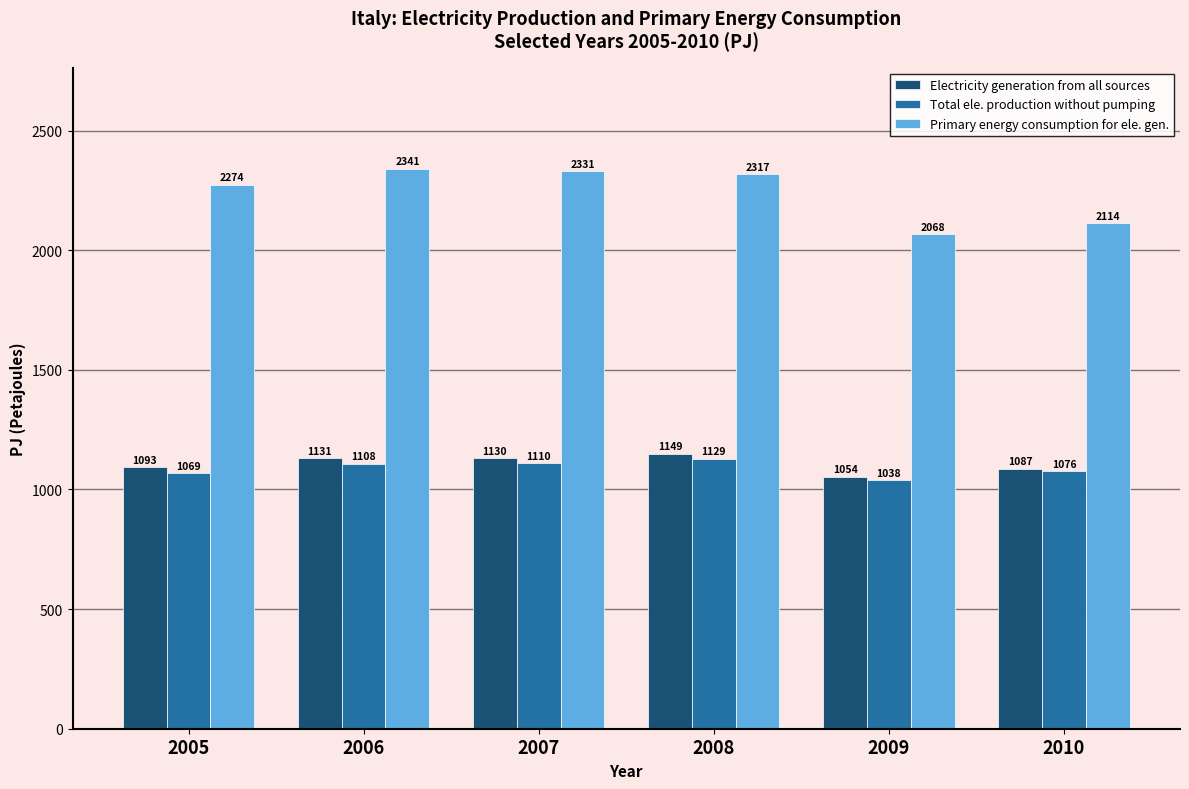

At how many categories does at least one series exceed 1221?

6